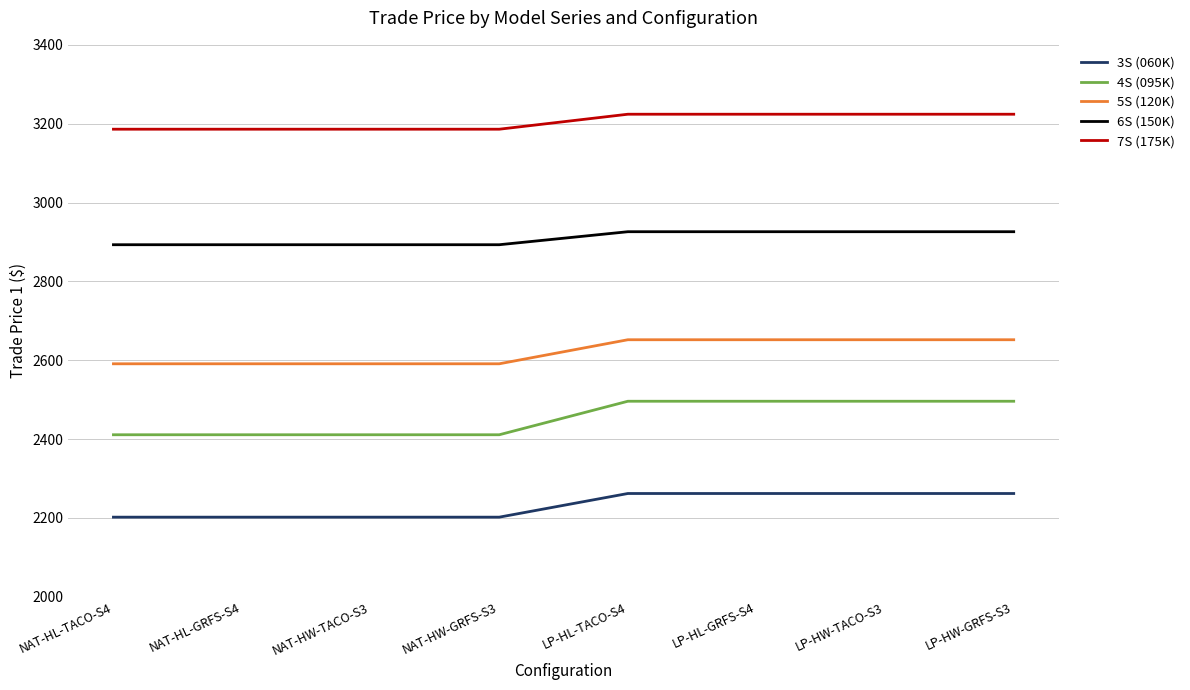

What is the minimum value shown in the chart?

2202